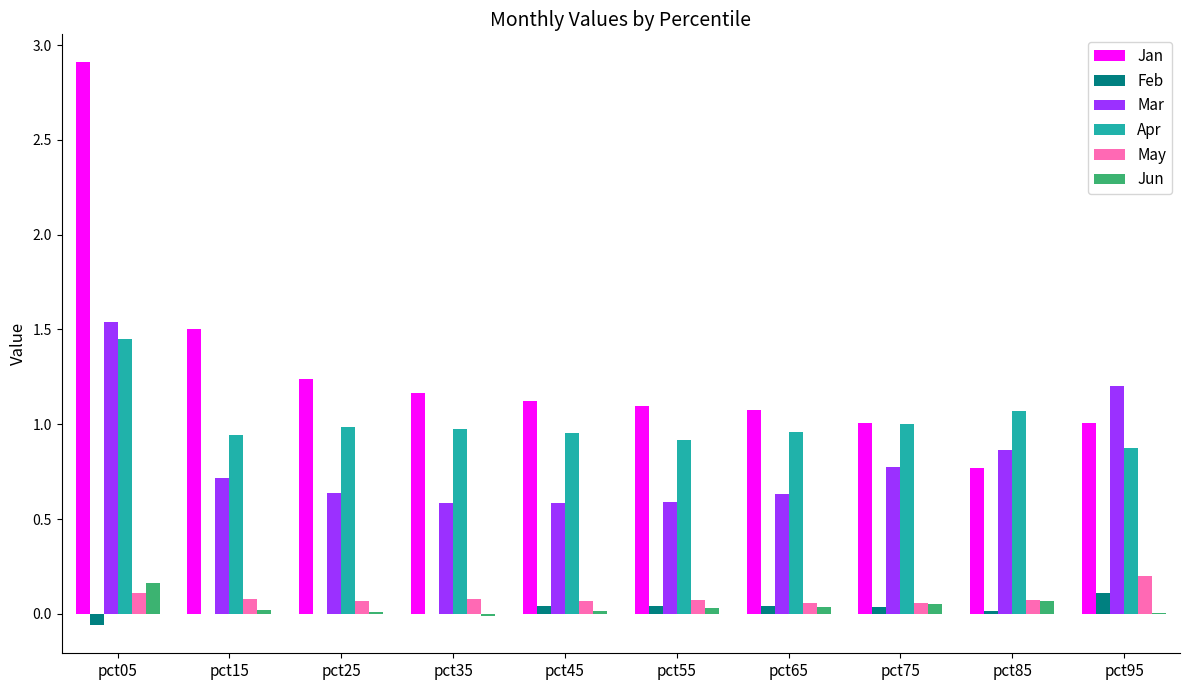

Between pct05 and pct45, which series saw the biggest shift?

Jan